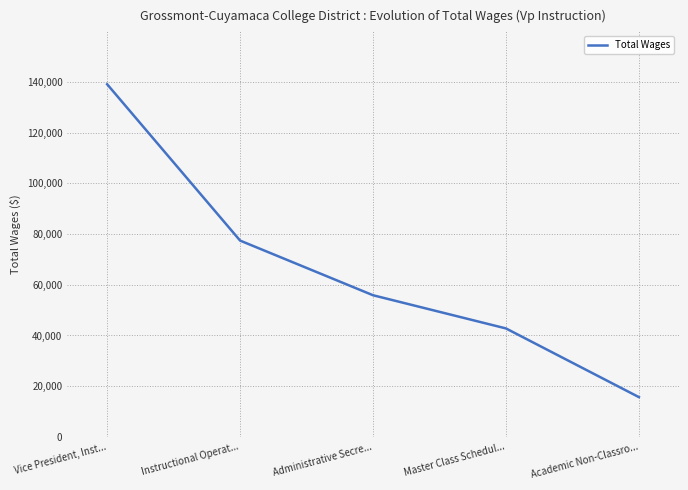

What is the sum of the values at Vice President, Inst... and Administrative Secre...?

194958